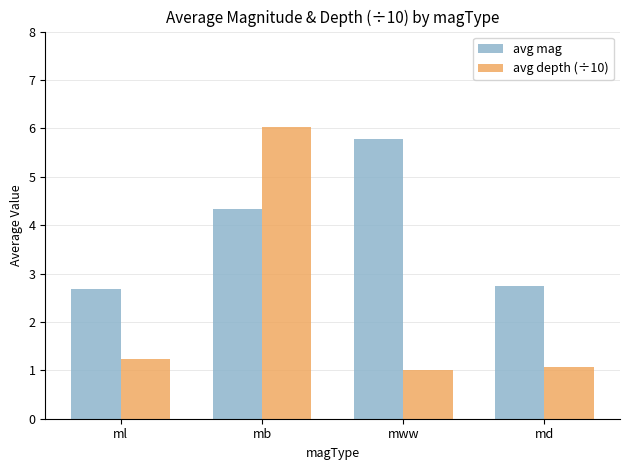

Is it true that avg mag equals 3.0 at mww?

False